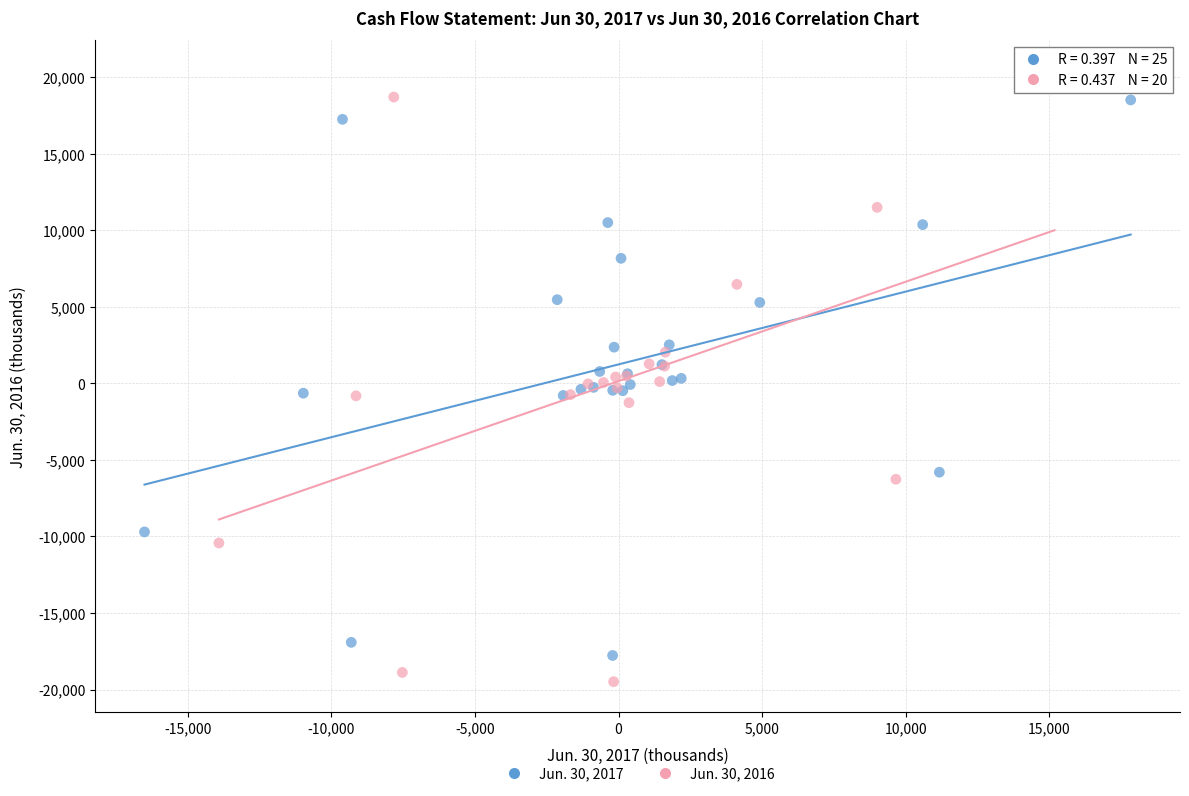

Which series contains the highest Y value?

Jun. 30, 2016